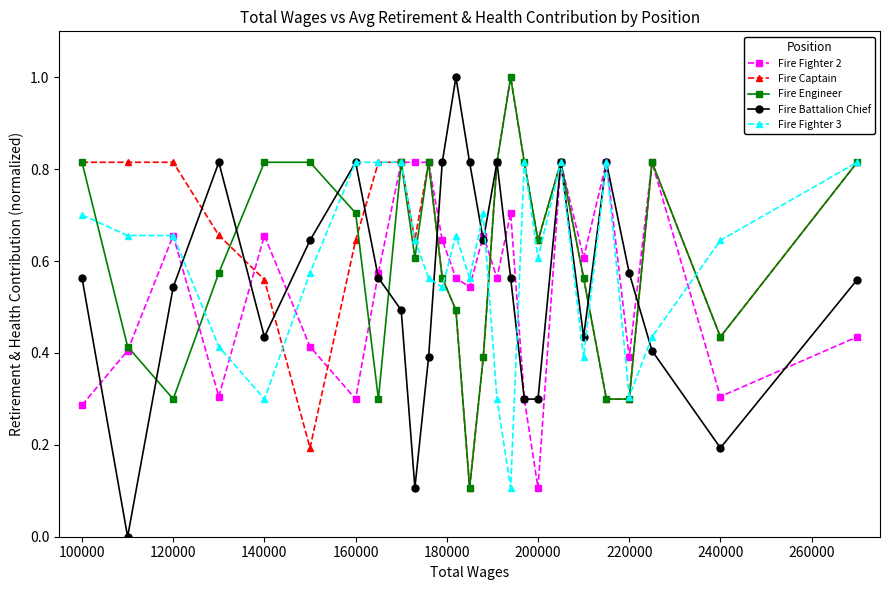

How many distinct data groups are displayed?

5